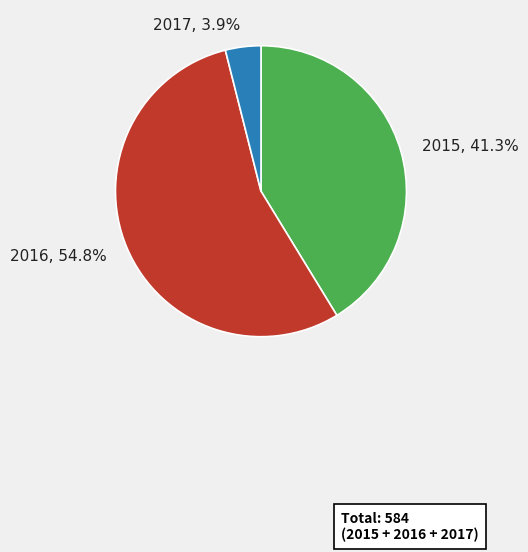

What percentage is the 2017 slice, to the nearest percent?

4%